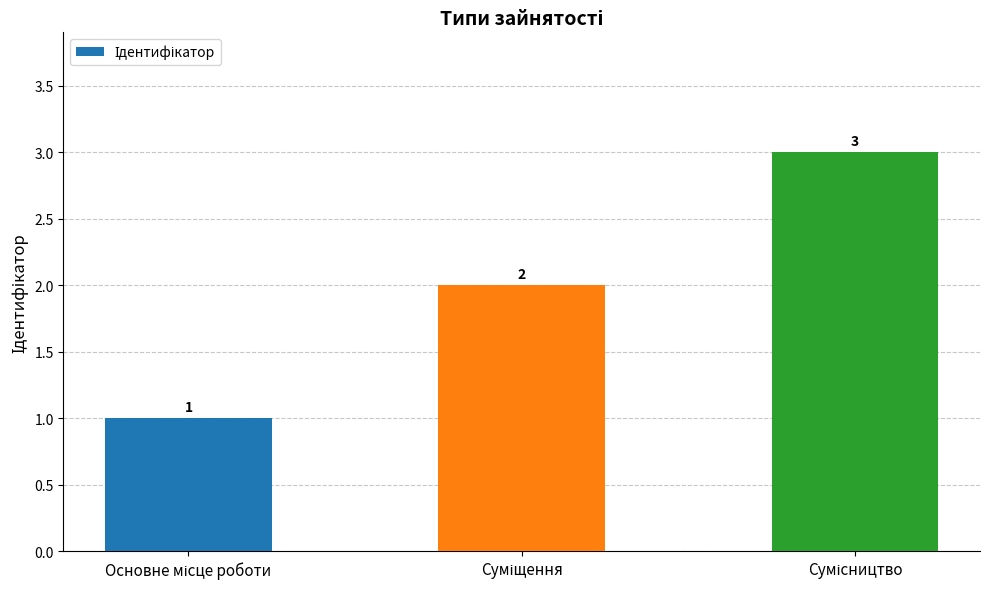

What is the value of the 2nd bar from the left?

2